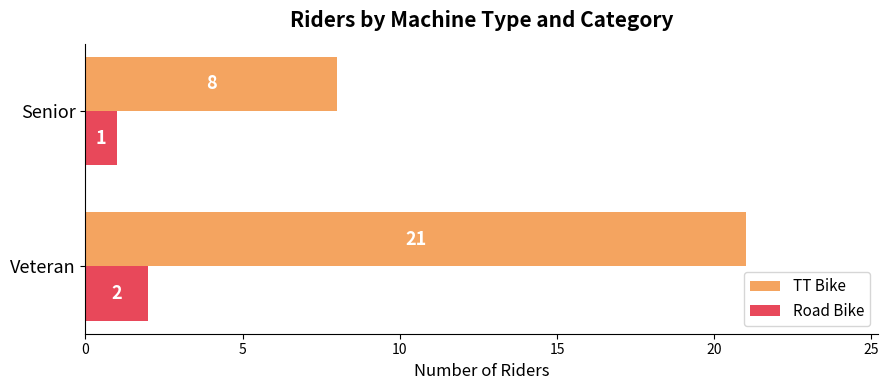

What is the difference between the highest and lowest values at Veteran?

19